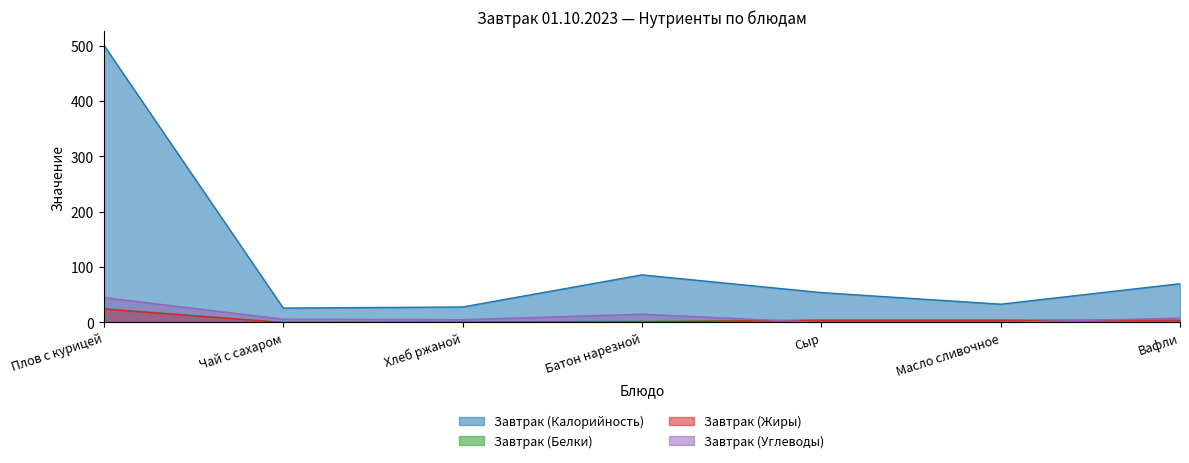

At which label is Завтрак (Жиры) closest to 12?

Сыр